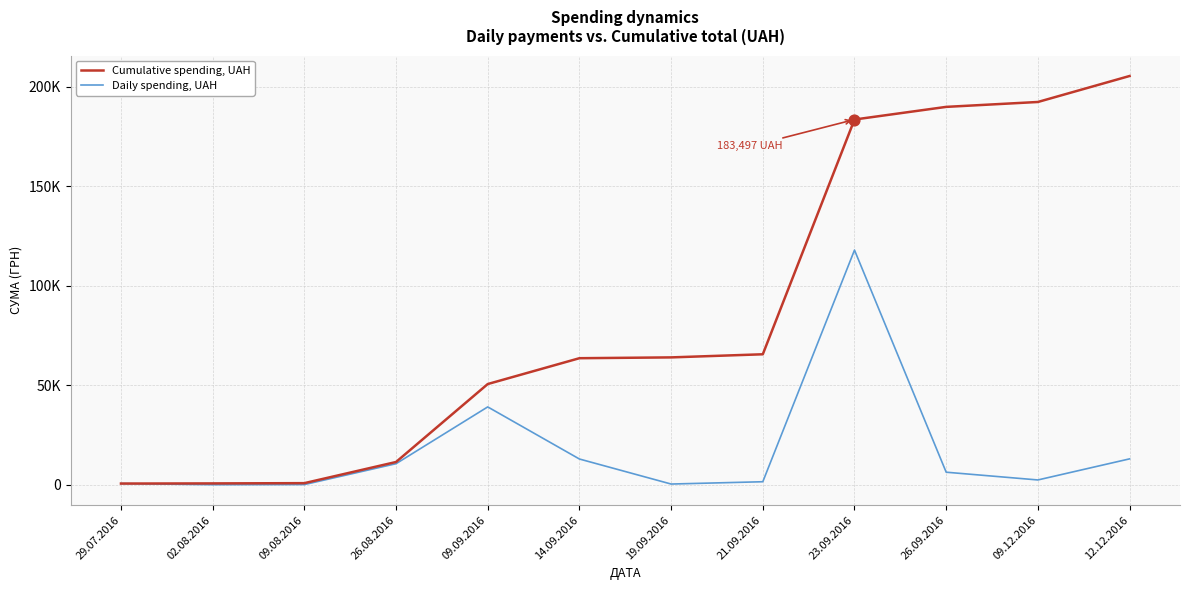

Is this an area chart (filled region under the line)?

No